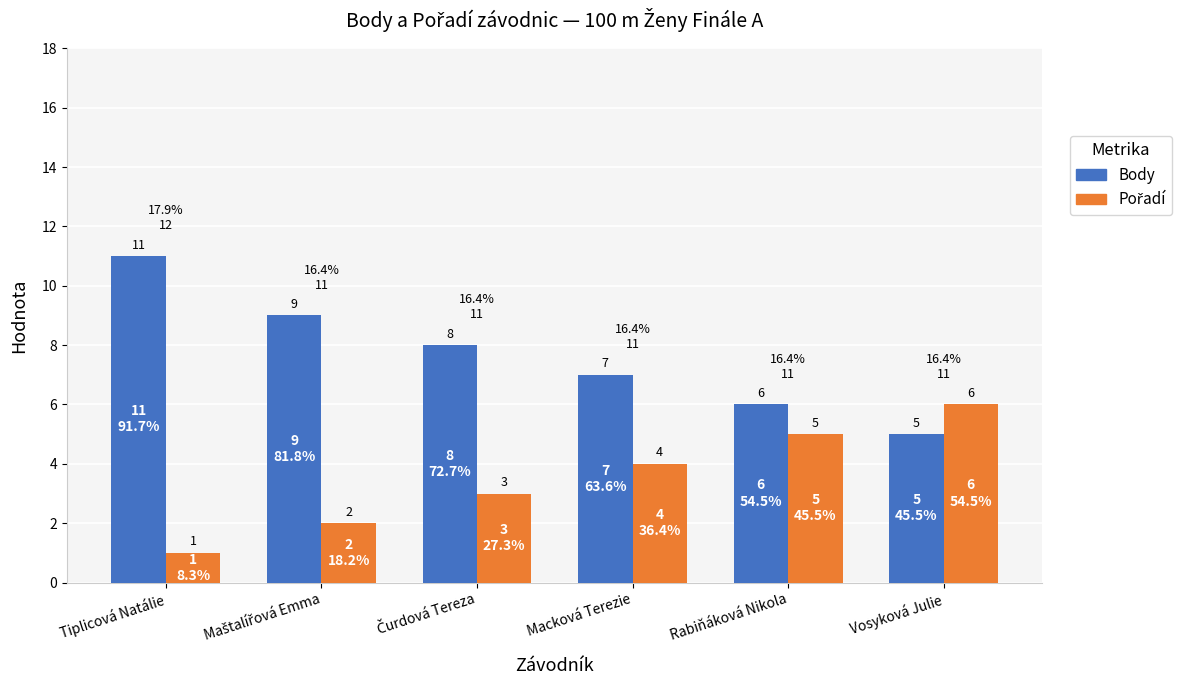

True or false: Body has a value of 6 at Tiplicová Natálie.

False